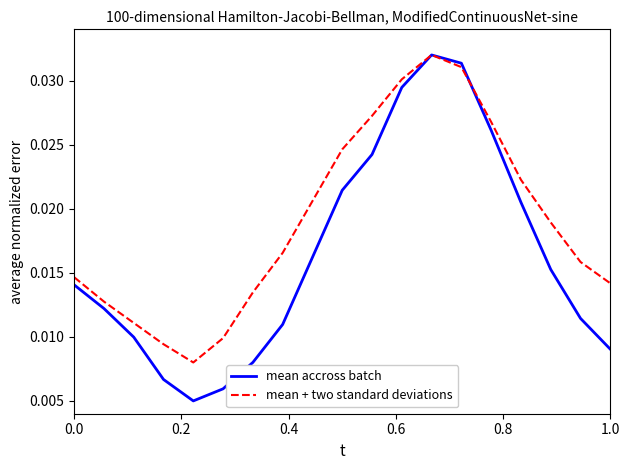

Which series has the widest spread of values?

mean accross batch